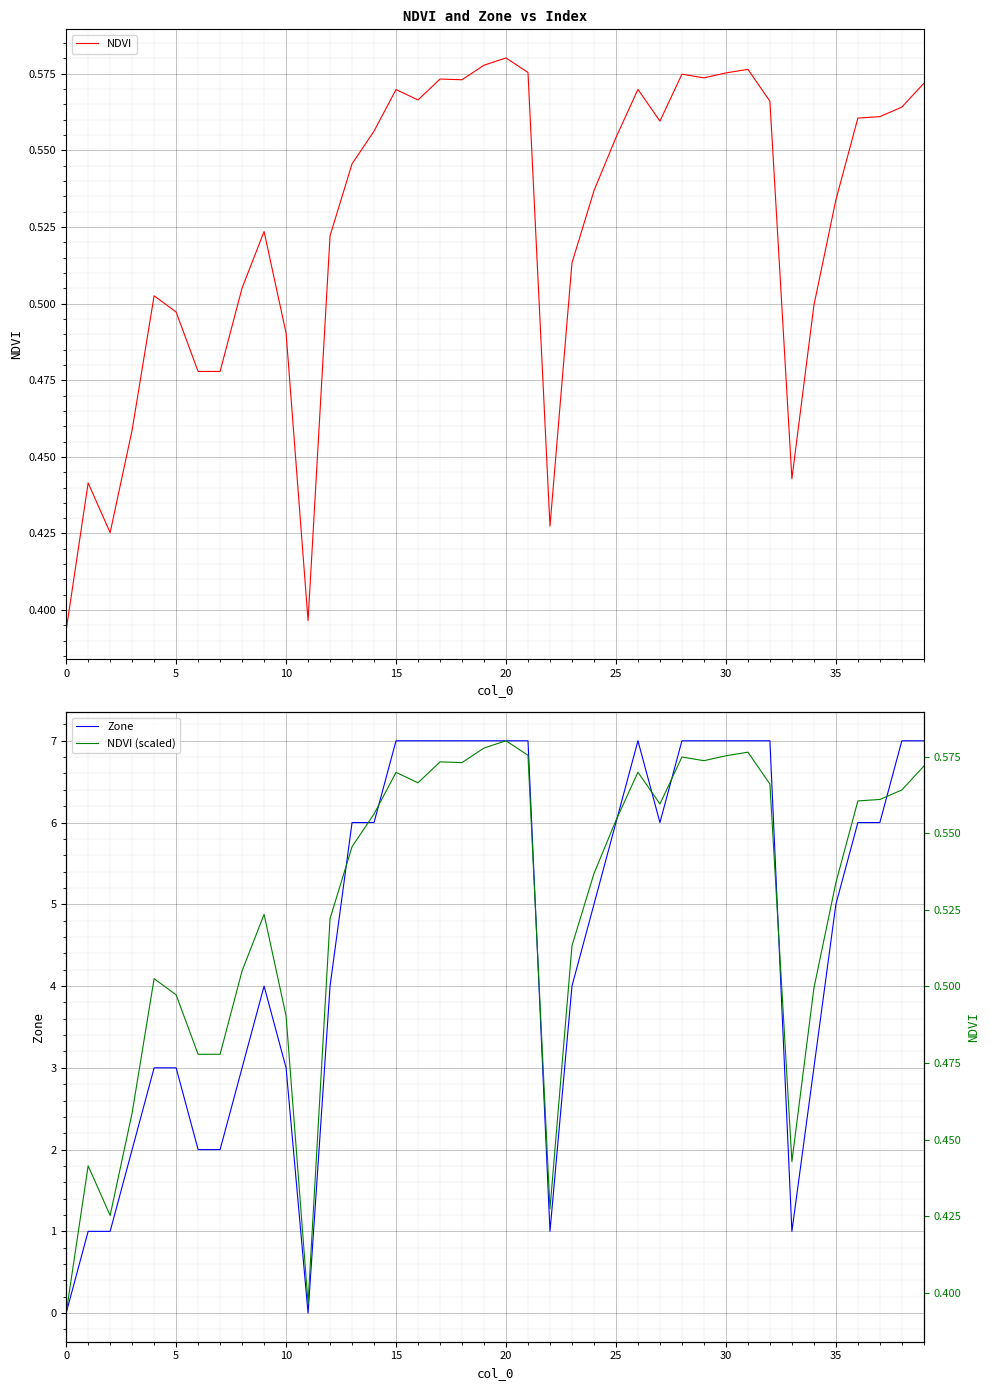

What is the difference between the maximum and minimum values in the NDVI (scaled) series?

0.2